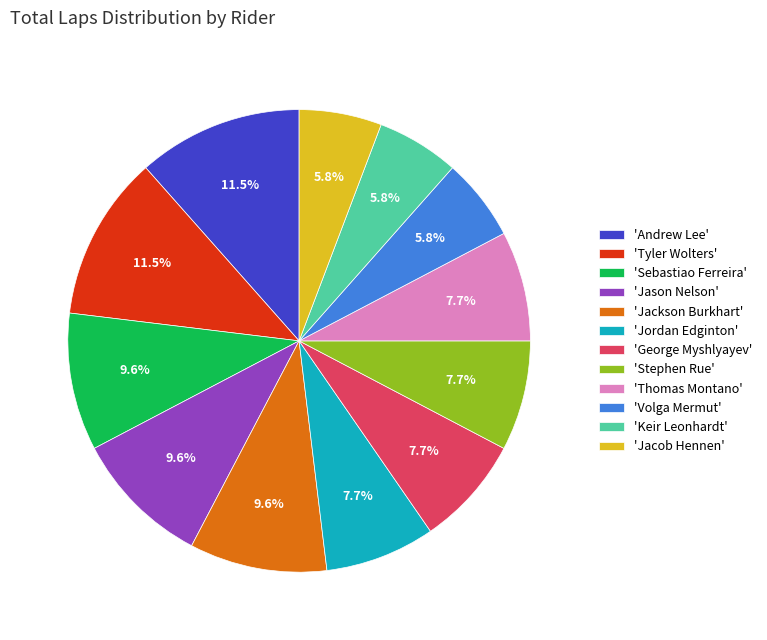

Is the sum of 'Keir Leonhardt' and 'Volga Mermut' greater than half?

No